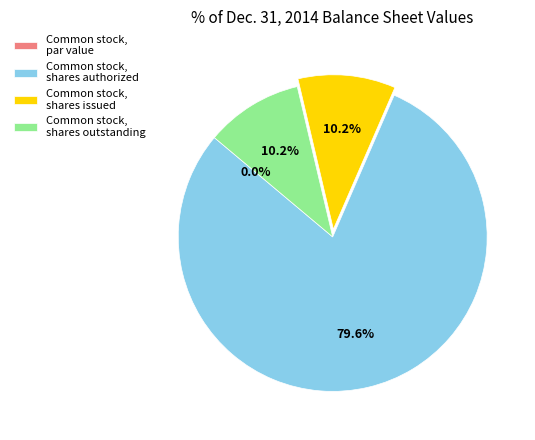

Between Common stock, par value and Common stock, shares authorized, which is larger?

Common stock, shares authorized